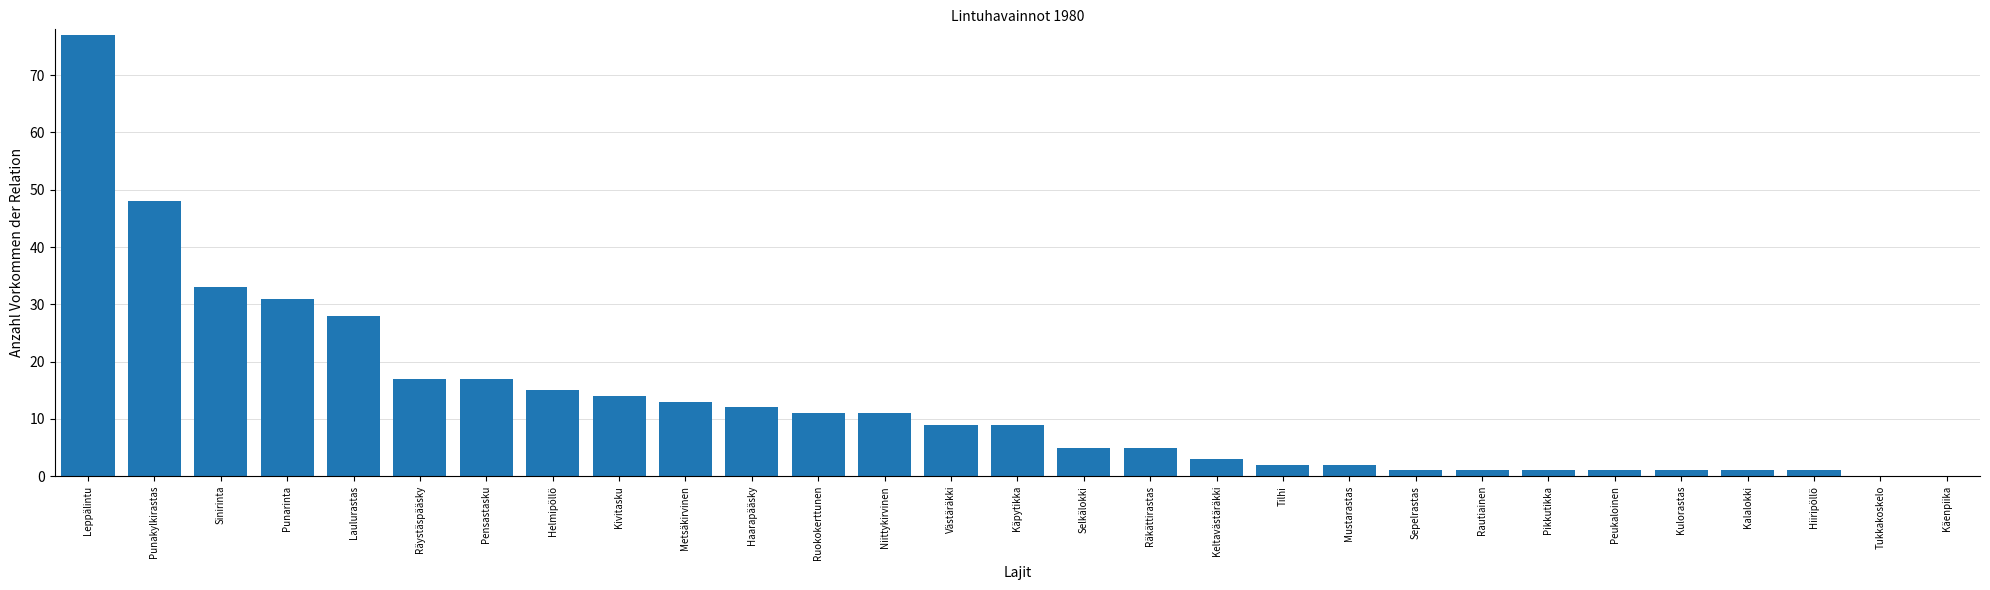

Reading left to right, transcribe all the data shown in this chart.

Leppälintu=77	Punakylkirastas=48	Sinirinta=33	Punarinta=31	Laulurastas=28	Räystäspääsky=17	Pensastasku=17	Helmipöllö=15	Kivitasku=14	Metsäkirvinen=13	Haarapääsky=12	Ruokokerttunen=11	Niittykirvinen=11	Västäräkki=9	Käpytikka=9	Selkälokki=5	Räkättirastas=5	Keltavästäräkki=3	Tilhi=2	Mustarastas=2	Sepelrastas=1	Rautiainen=1	Pikkutikka=1	Peukaloinen=1	Kulorastas=1	Kalalokki=1	Hiiripöllö=1	Tukkakoskelo=0	Käenpiika=0